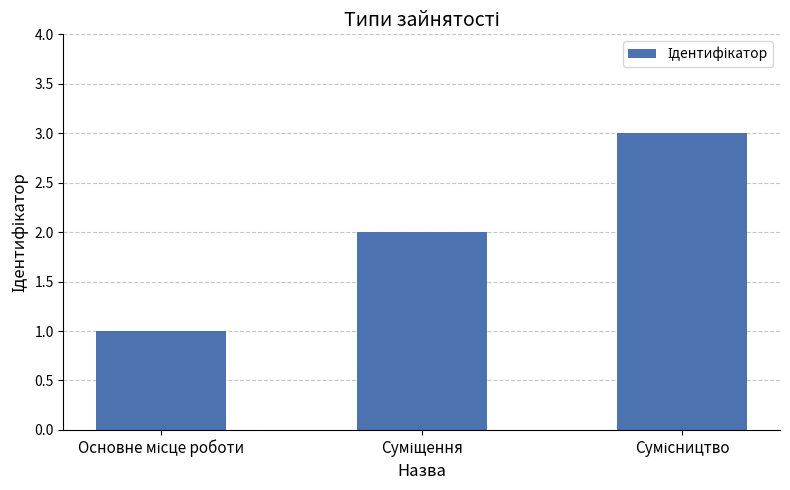

How many values are below 2?

1